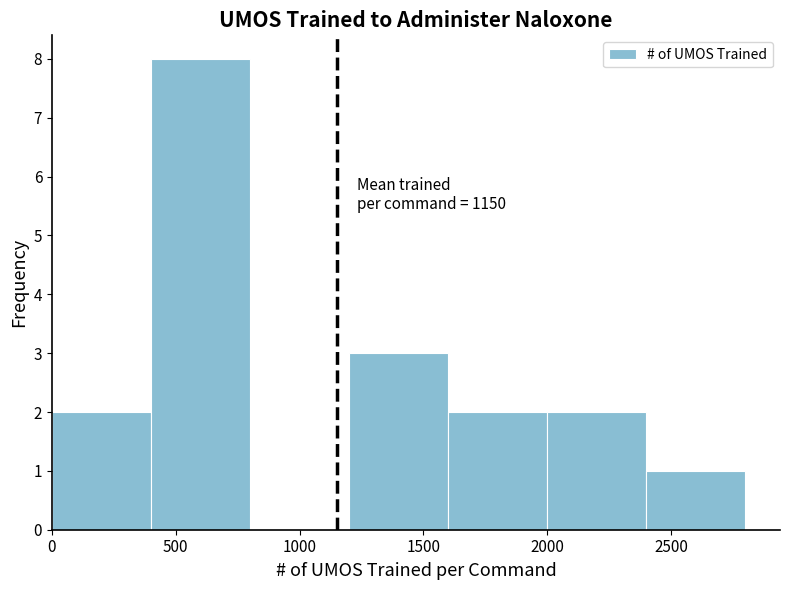

Over which range of the x-axis is the bar tallest?

400 to 800